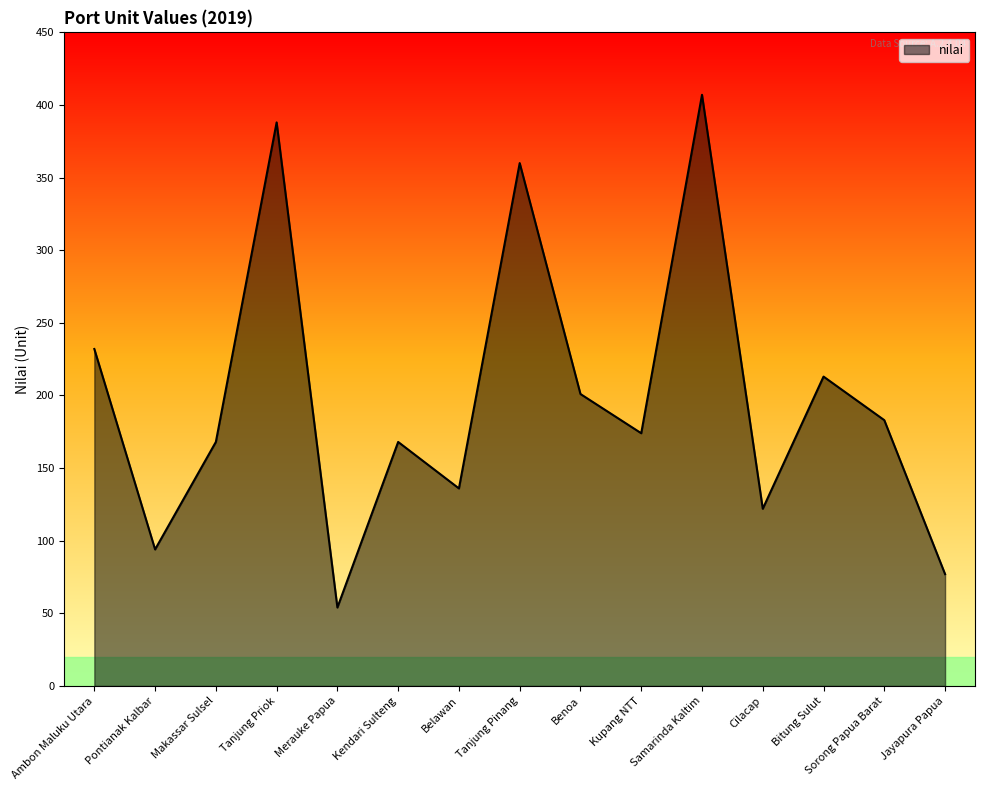

What is the sum of all values?

2977